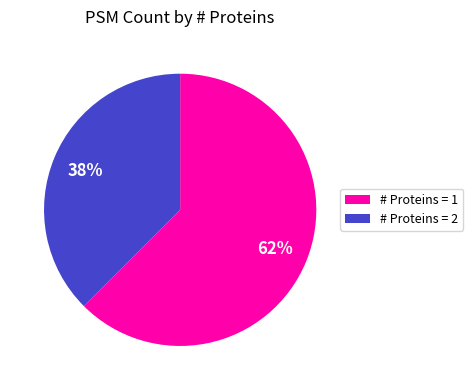

Which category accounts for the majority?

# Proteins = 1